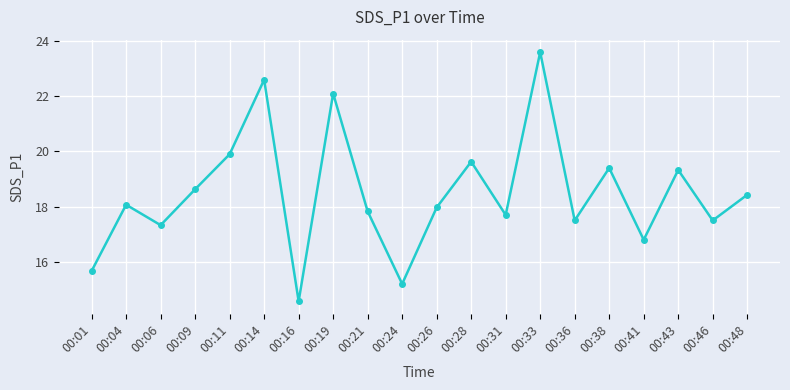

What is the smallest value displayed?

14.6